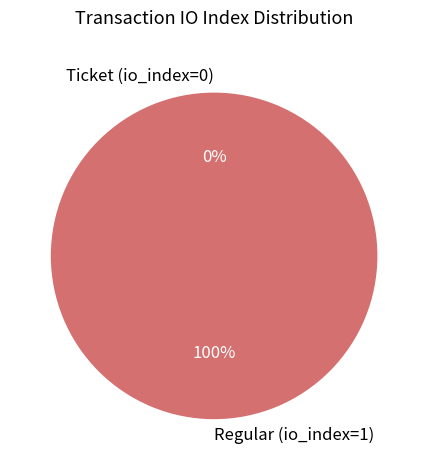

How many slices are in this pie chart?

2